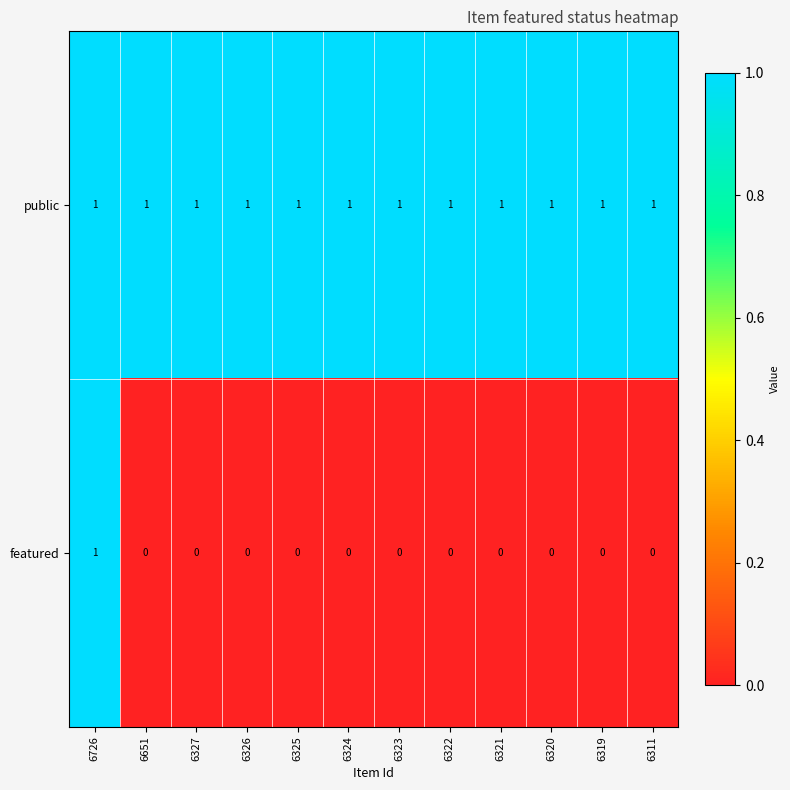

At which category is the sum across all series the highest?

6726